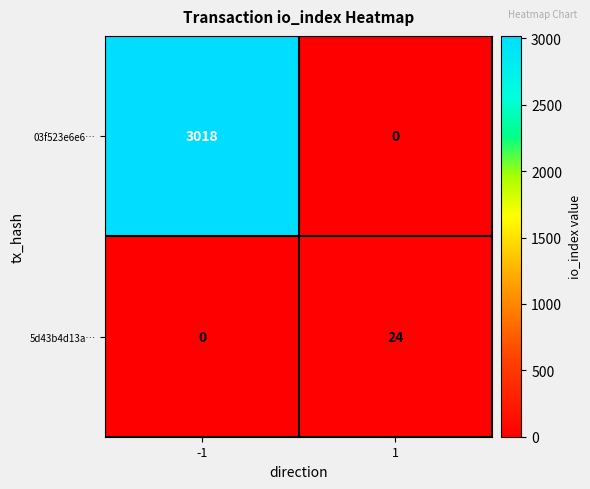

What is the total value across all series at -1?

3018